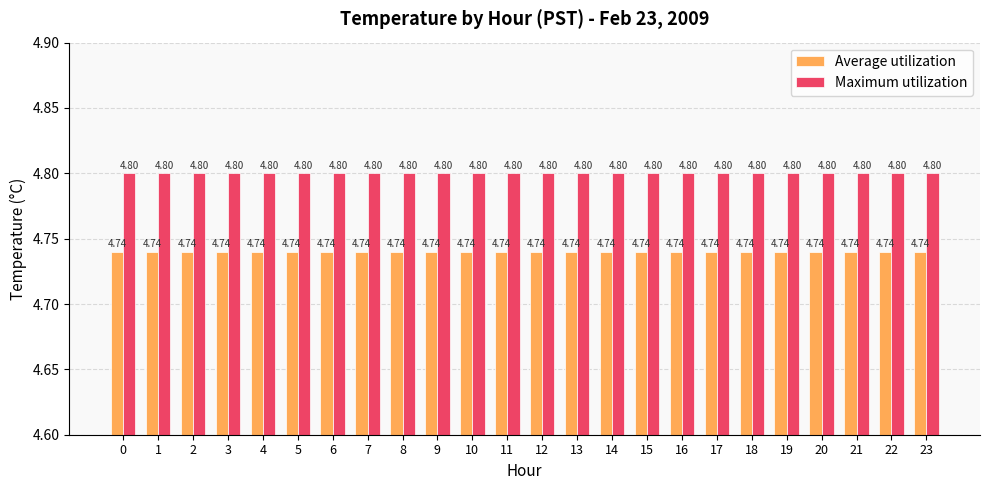

Count the number of data series in this chart.

2